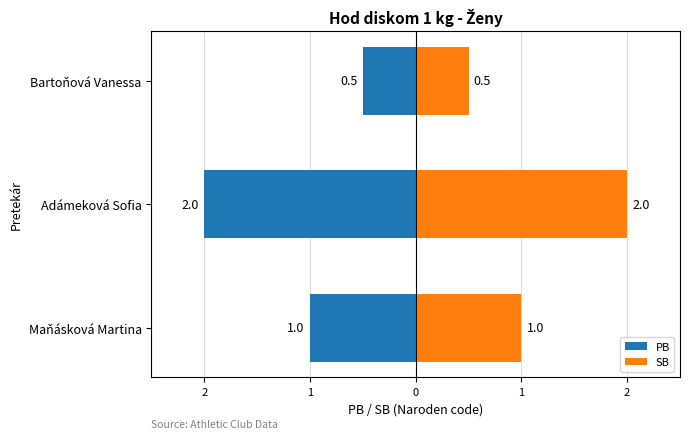

At how many categories does at least one series exceed 0?

3